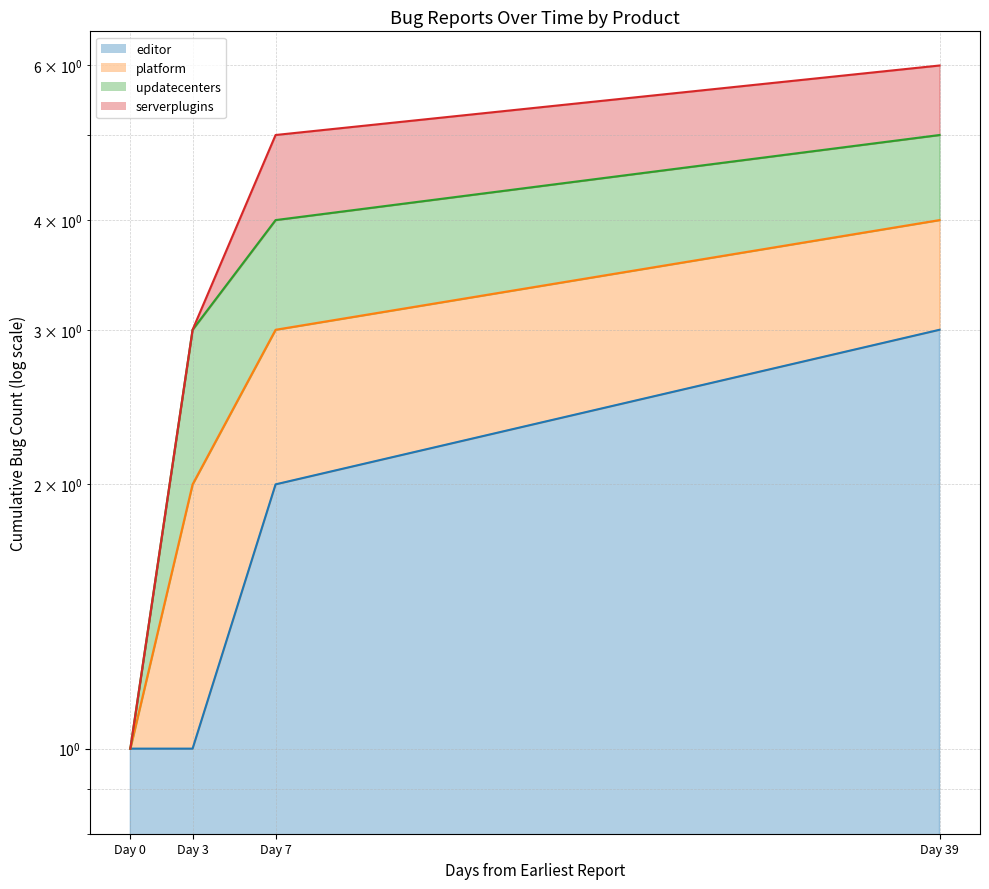

Reading left to right, extract all data points from this chart.

editor (line): 1	1	2	3
platform (line): 1	2	3	4
updatecenters (line): 1	3	4	5
serverplugins (line): 1	3	5	6